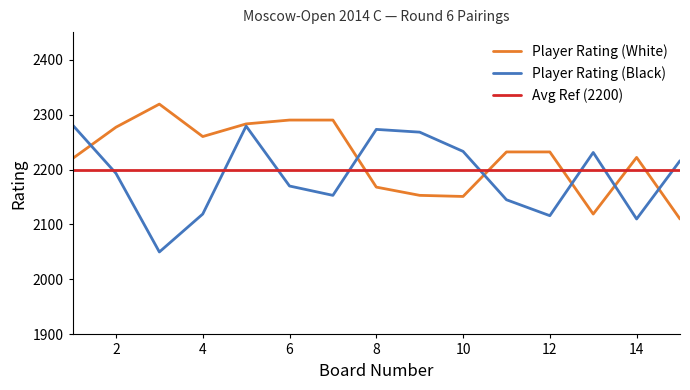

True or false: Avg Ref (2200) and Player Rating (Black) cross at least once.

True